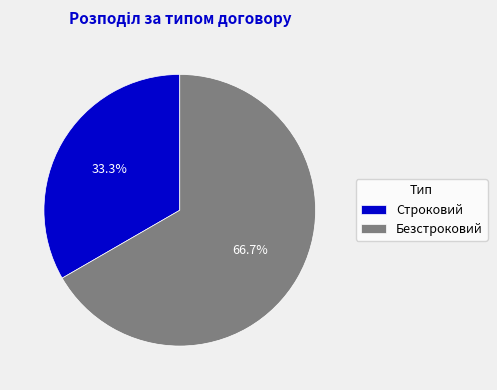

Is it true that Строковий is 21% of the pie?

False